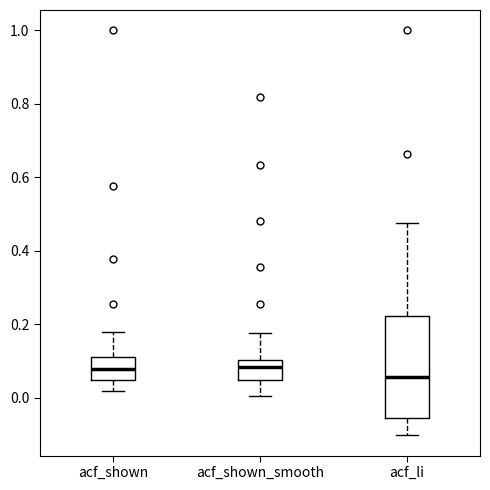

Where does the median line of the box for acf_shown sit on the y-axis? The values are not printed on the chart, so give them approximately, as read against the axis.

0.08